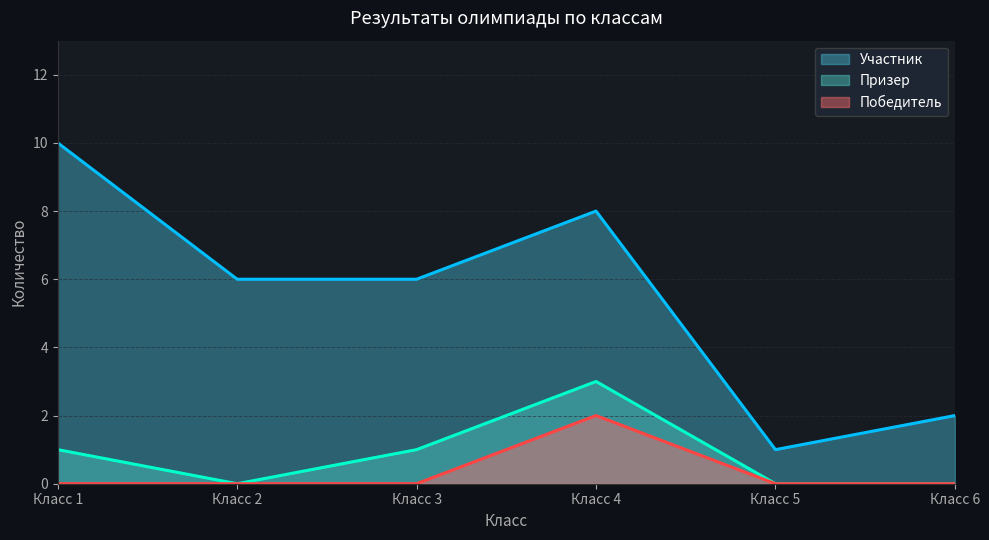

Is the value of Участник at Класс 5 greater than the value of Призер at Класс 2?

Yes